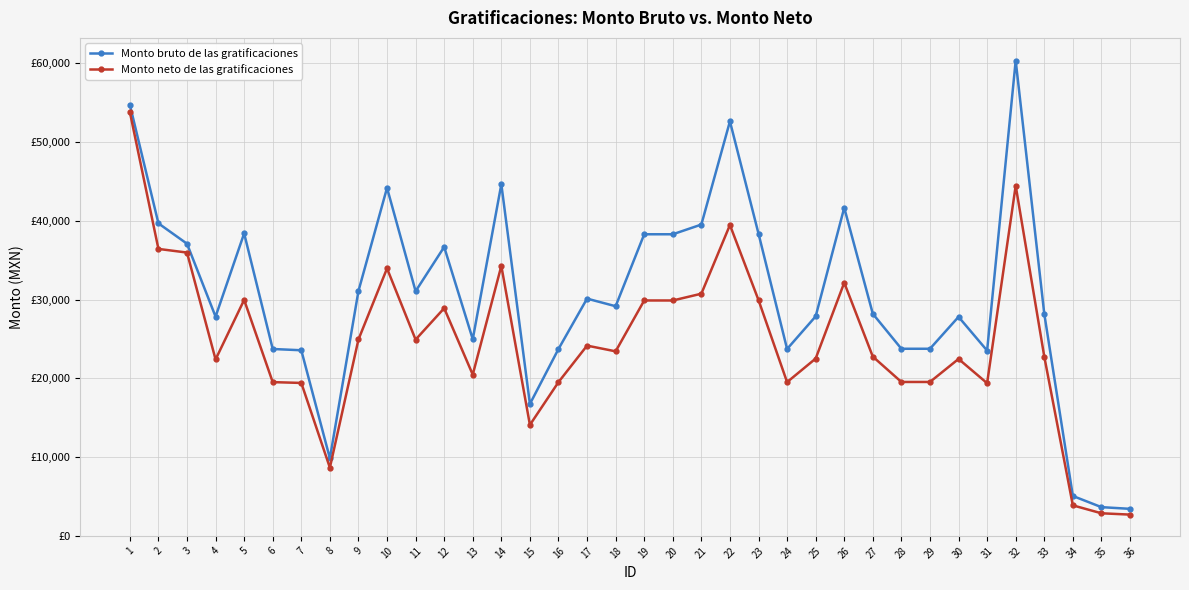

At which label does Monto bruto de las gratificaciones reach its minimum?

36